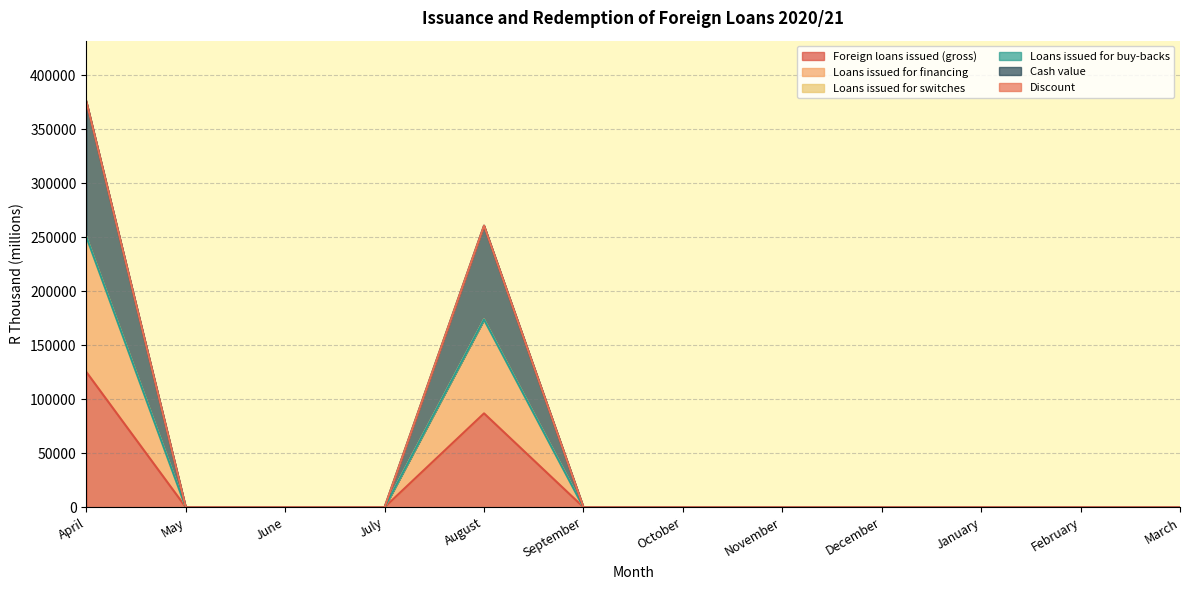

The value of Loans issued for financing at October is -104358.0. True or false?

False